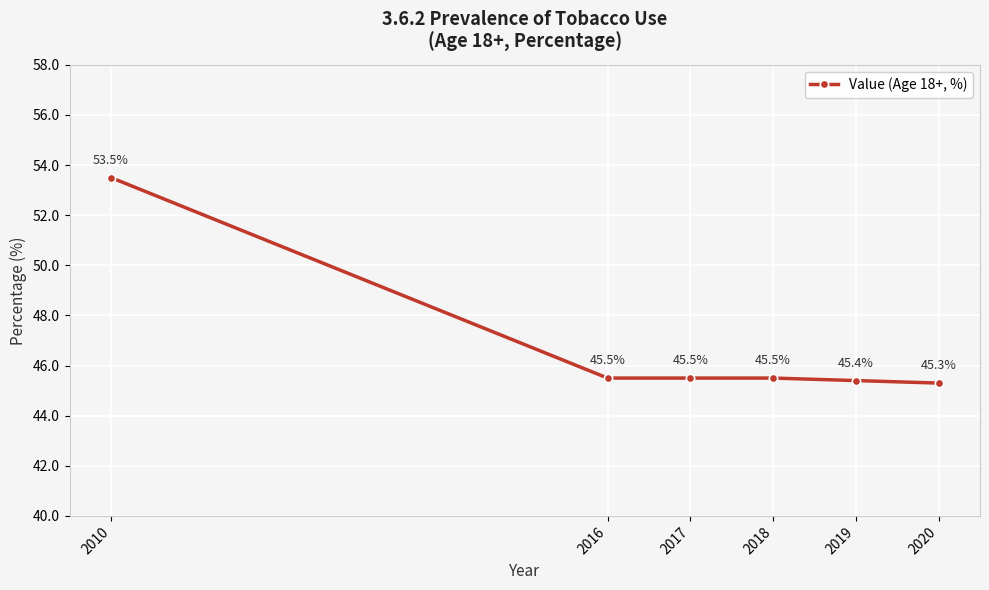

The chart shows a value of 45.5 at 2017. True or false?

True